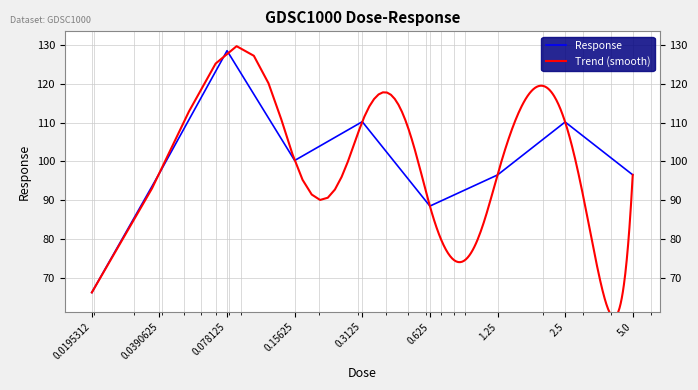

What is the sum of all values?

893.8